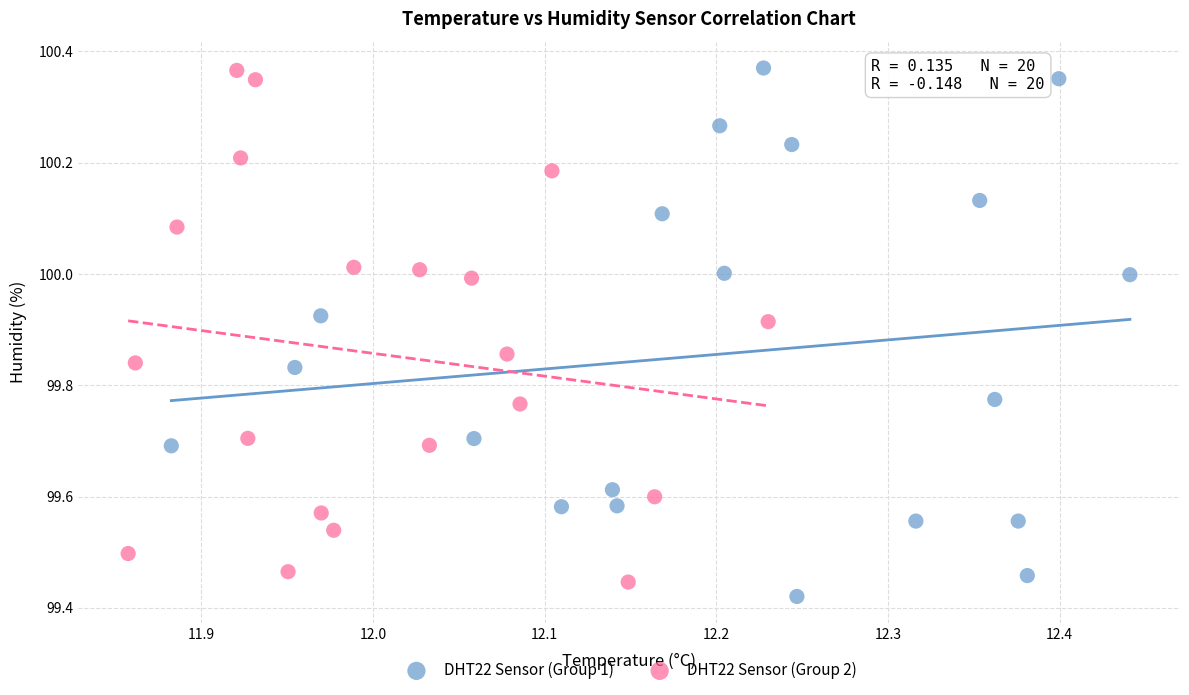

What are all the series names shown in the legend?

DHT22 Sensor (Group 1), DHT22 Sensor (Group 2)